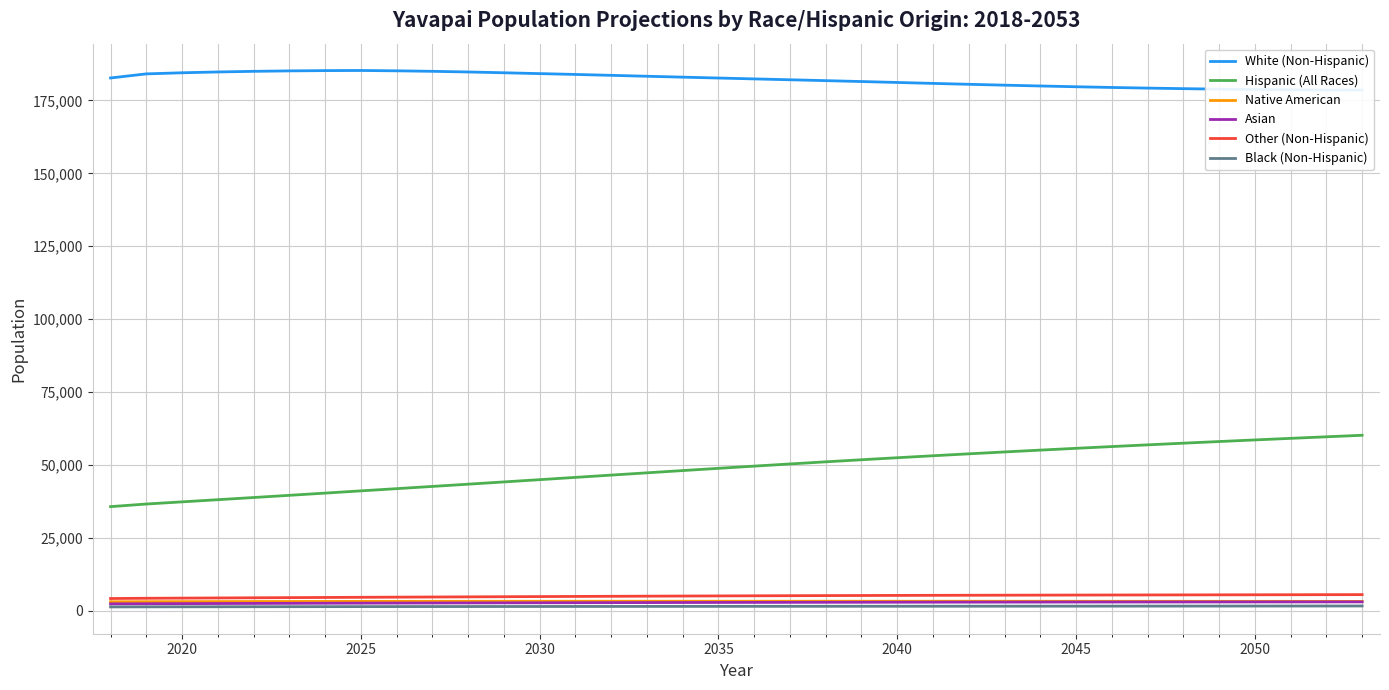

What is the sum of all Black (Non-Hispanic) values?

50925.3